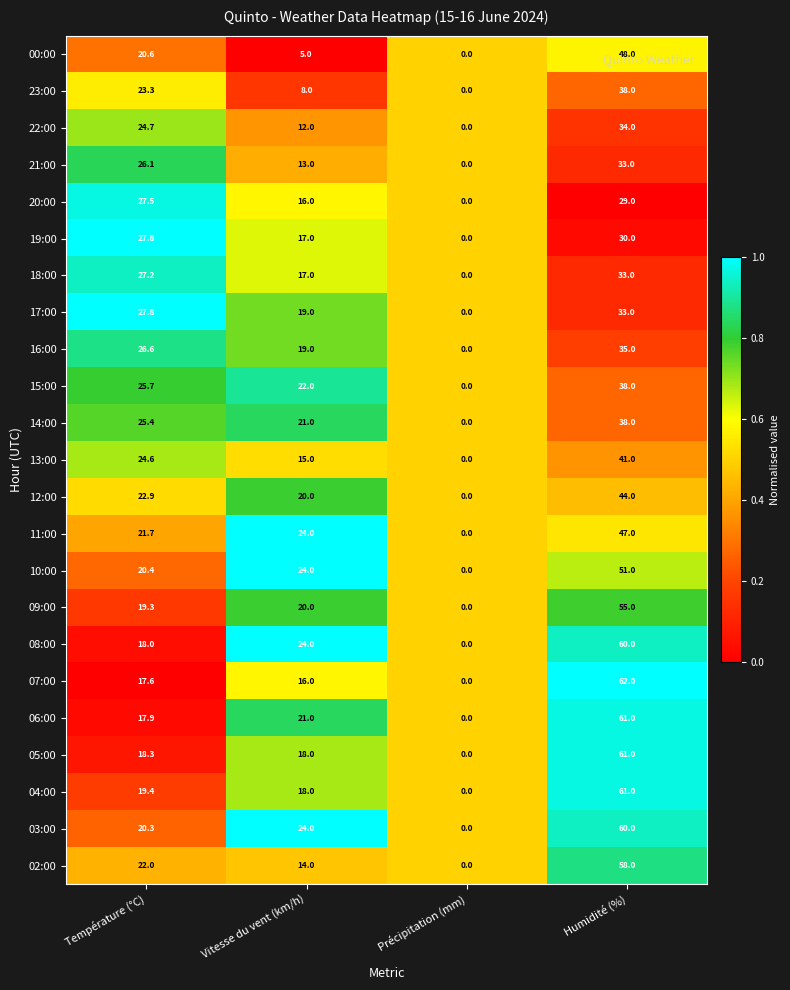

The 19:00 series shows 10.3 at Température (°C). True or false?

False